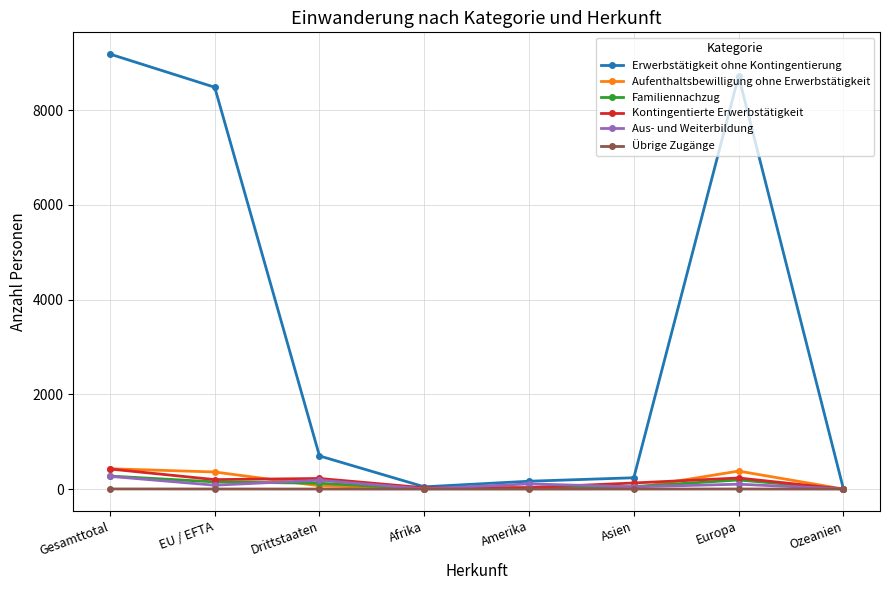

Which series has the largest total across all categories?

Erwerbstätigkeit ohne Kontingentierung